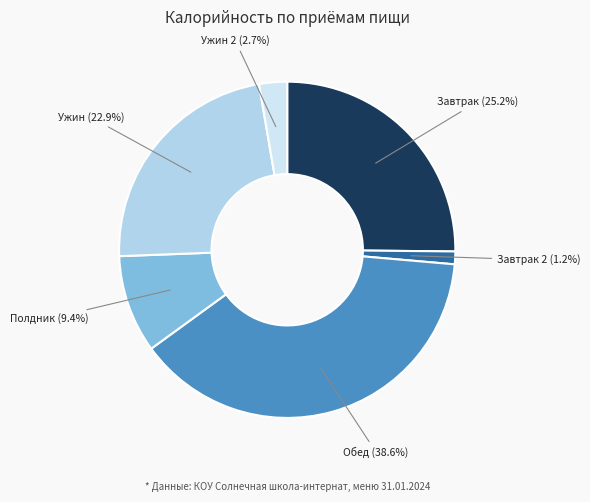

Count the number of slices in the pie.

6